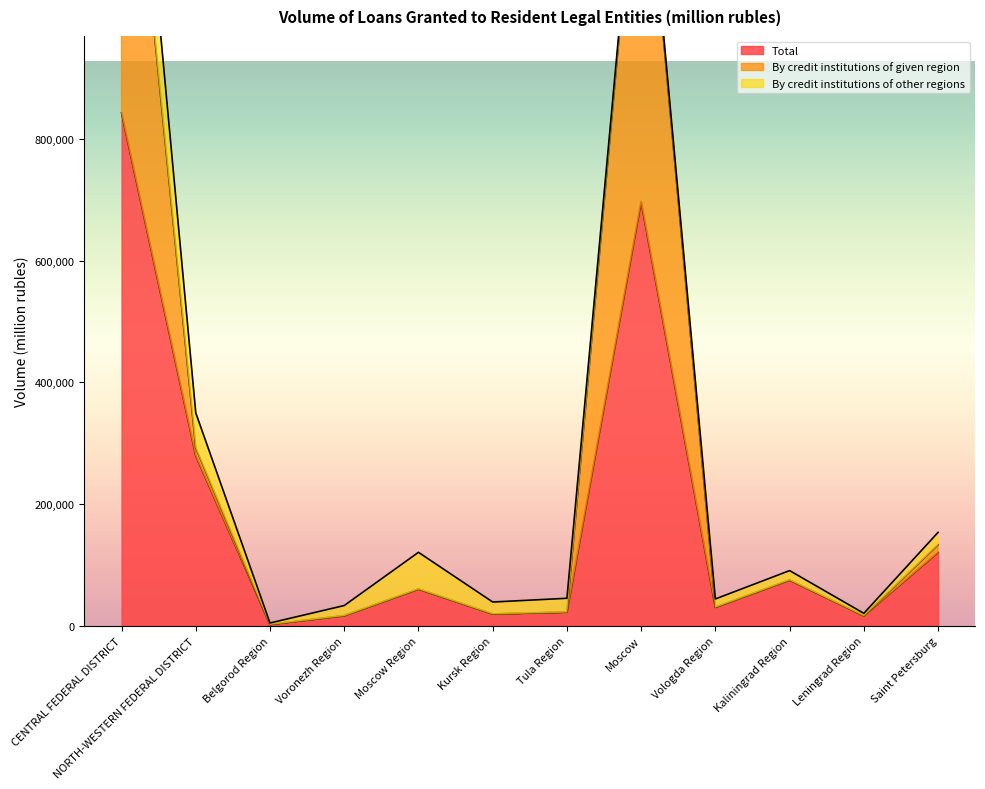

At which category does the chart reach its peak across all series?

CENTRAL FEDERAL DISTRICT